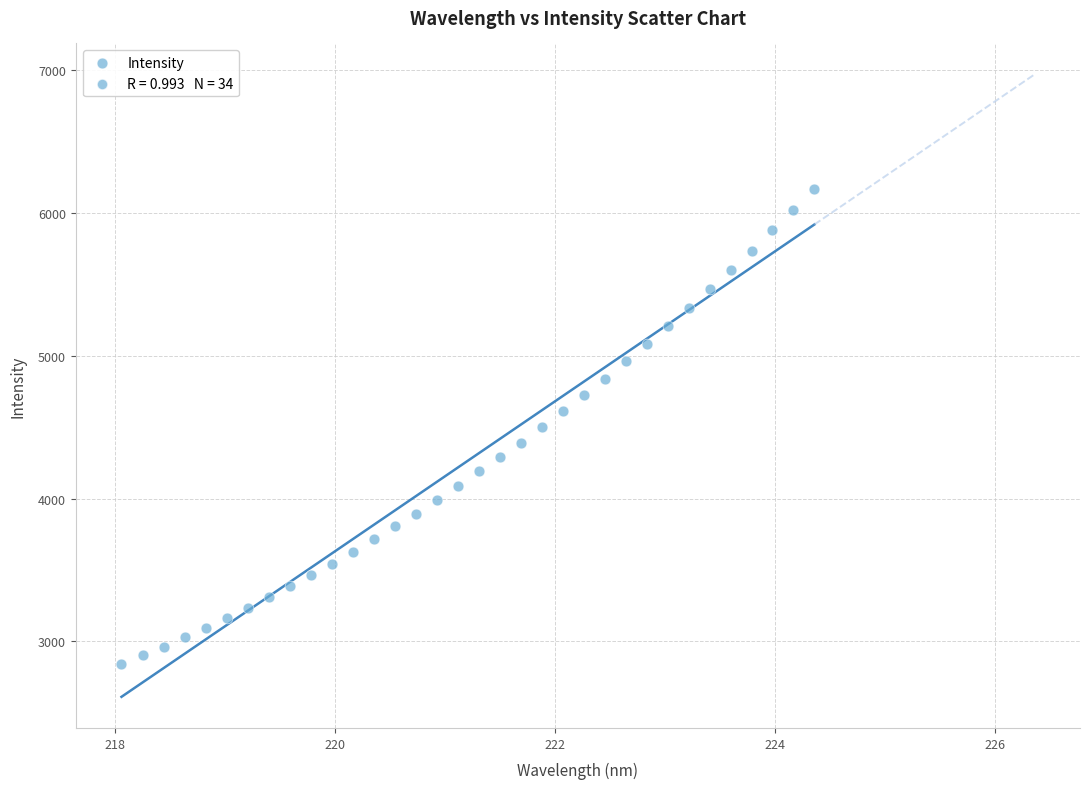

What is the range of X values (max minus min)?

6.3